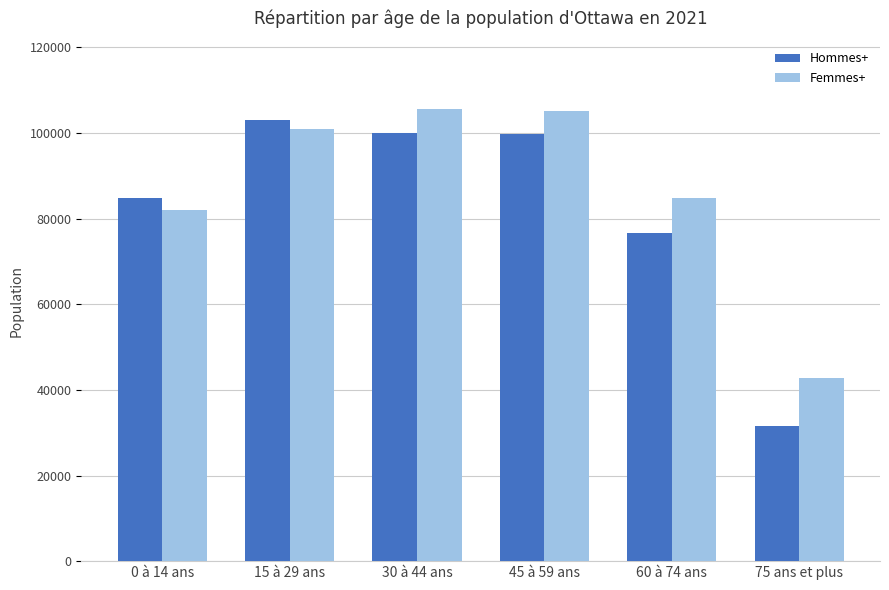

Which series changed the most between 30 à 44 ans and 75 ans et plus?

Hommes+